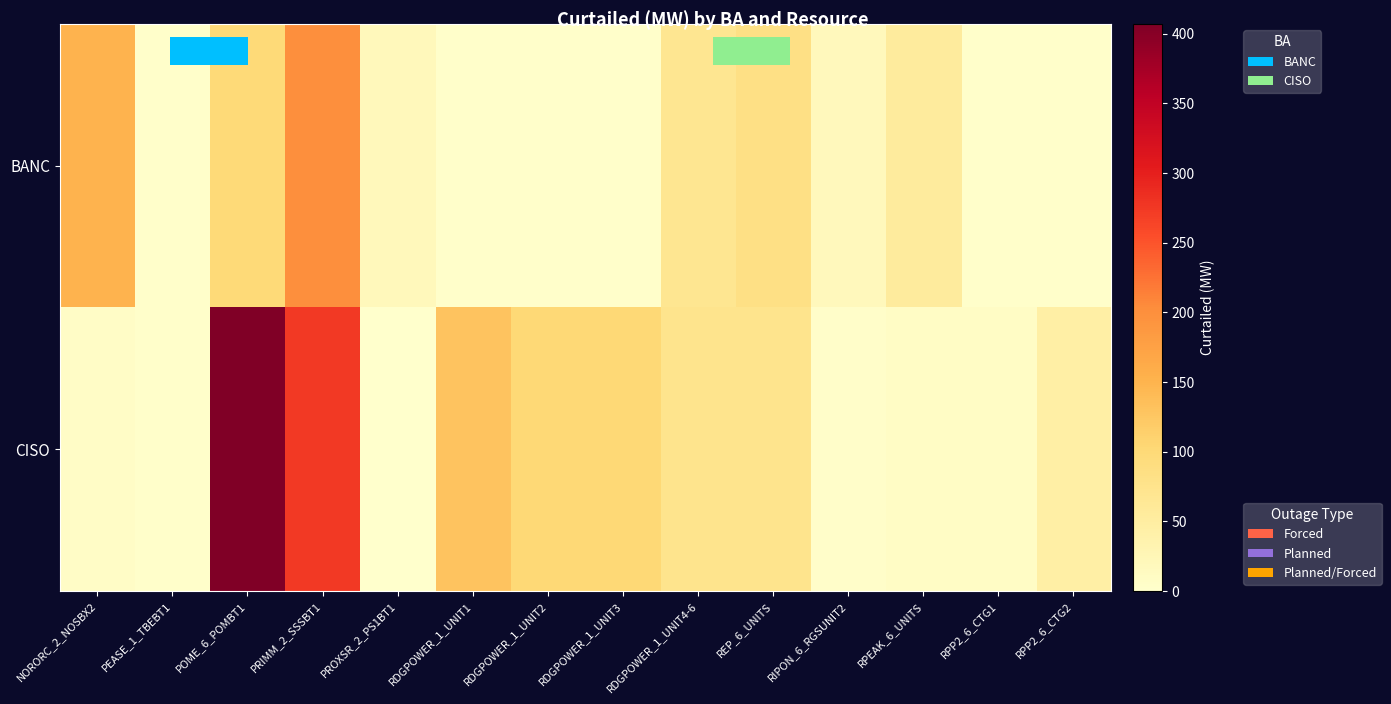

What is the total value across all series at RPP2_6_CTG2?

47.9